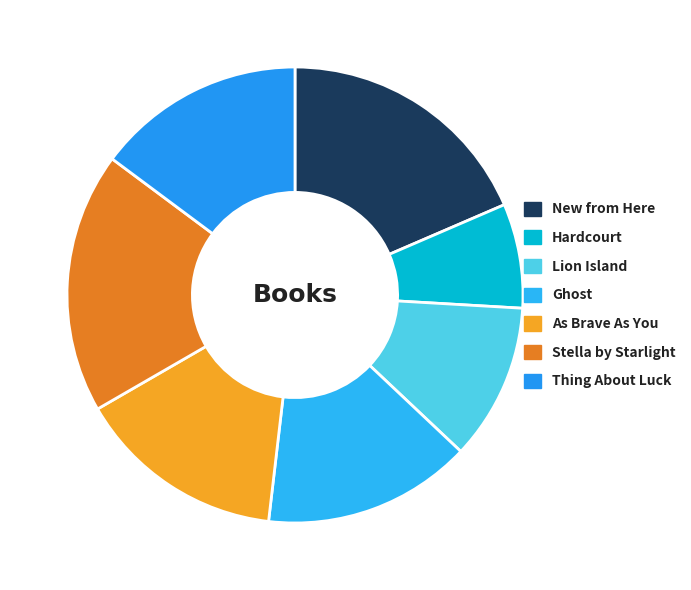

Combined, do Hardcourt and Stella by Starlight account for over 50%?

No